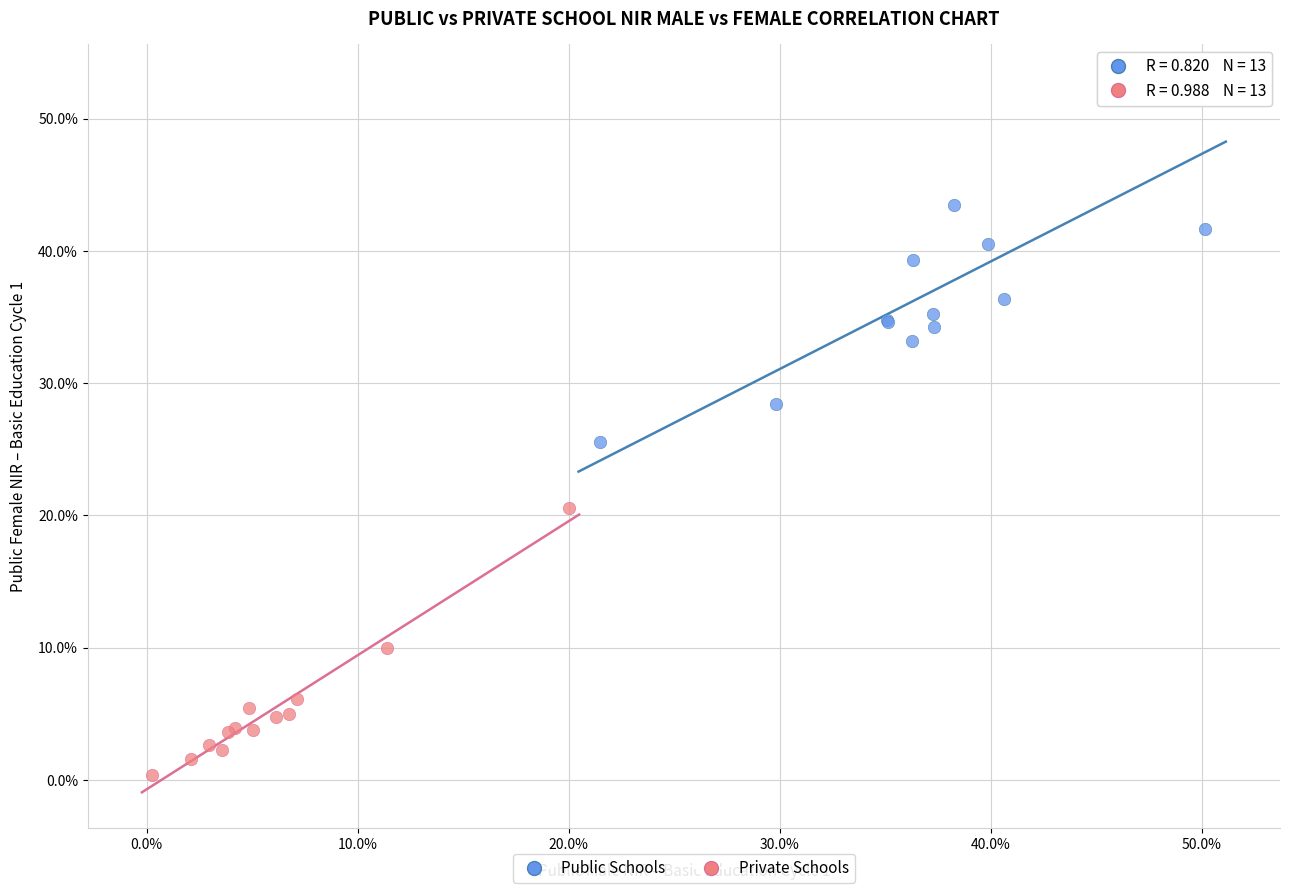

What are all the series names shown in the legend?

Public Schools, Private Schools